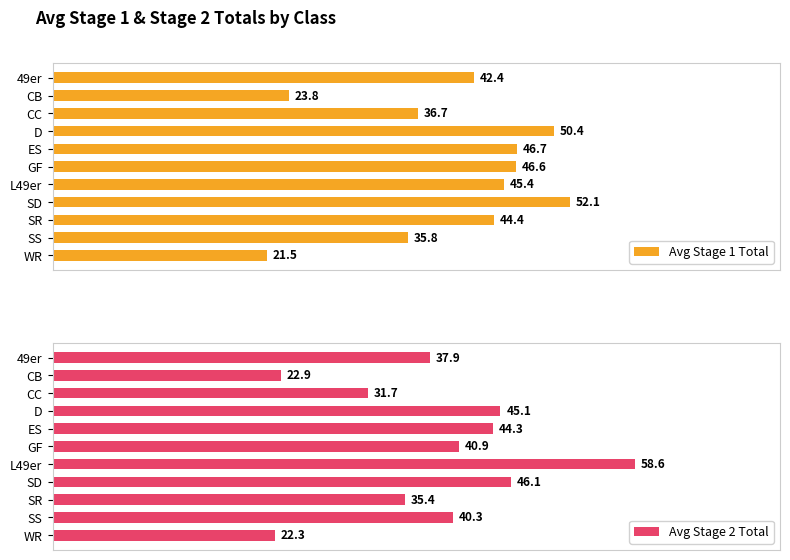

At which label does Avg Stage 1 Total reach its peak?

SD